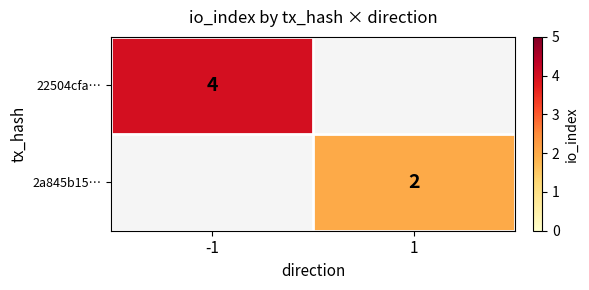

The 2a845b15… series shows 1 at 1. True or false?

False